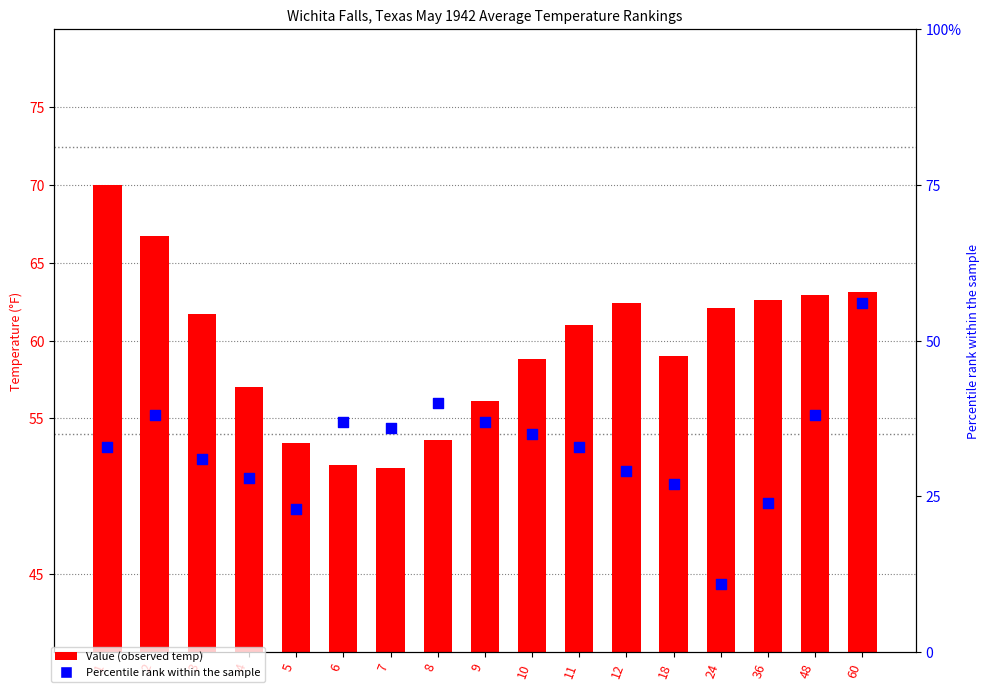

What are all the series names shown in the legend?

Value, Percentile rank within the sample